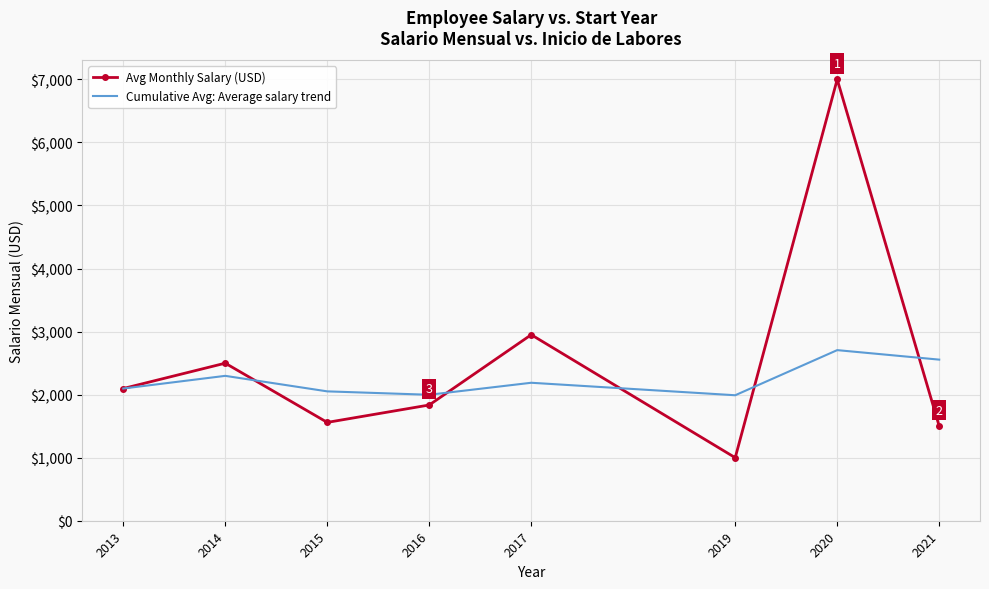

At which label is Cumulative Avg: Average salary trend closest to 2348?

2014